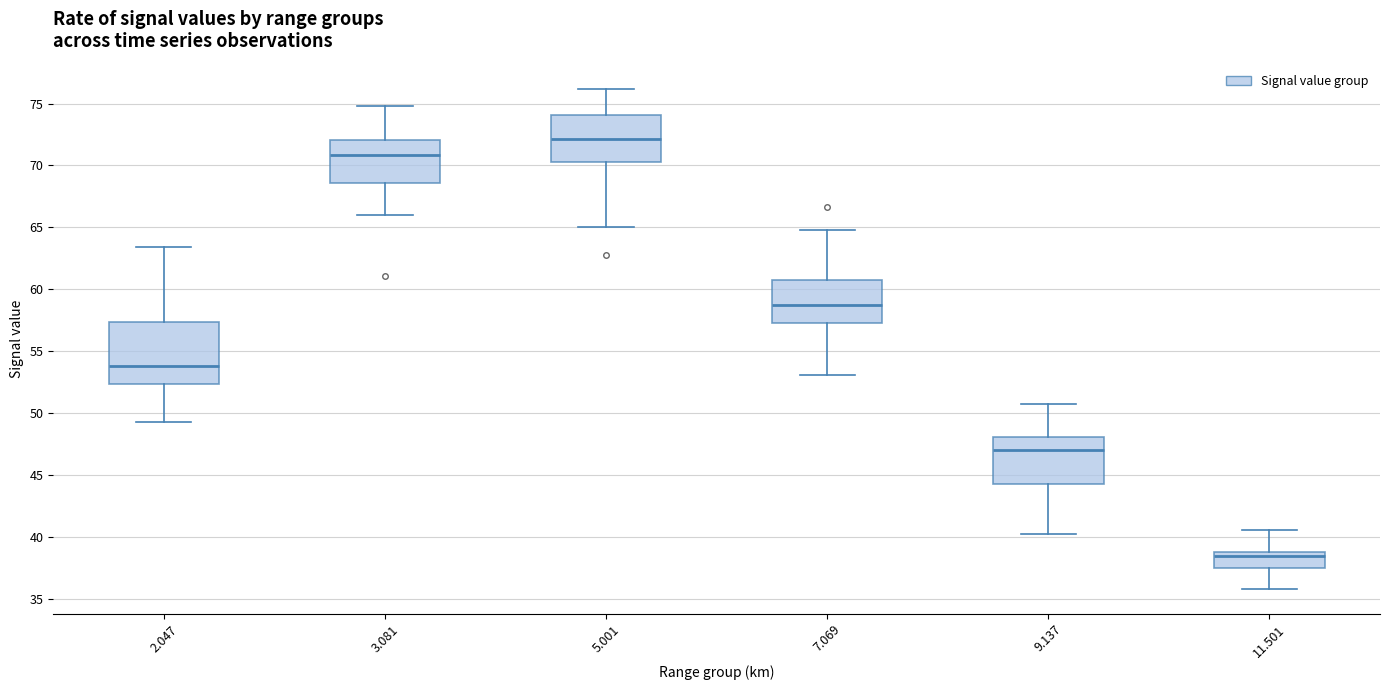

Reading left to right, transcribe this box plot: for each box, give where its median line is, the range the box spans, and where its two whiskers end, as read against the y-axis. The values are not printed on the chart, so give them approximately, as read against the axis.

2.047: median 54.0, box 52.5 to 57.5, whiskers 49.5 to 63.5
3.081: median 71.0, box 68.5 to 72.0, whiskers 66.0 to 75.0
5.001: median 72.0, box 70.5 to 74.0, whiskers 65.0 to 76.0
7.069: median 58.5, box 57.5 to 61.0, whiskers 53.0 to 65.0
9.137: median 47.0, box 44.5 to 48.0, whiskers 40.0 to 50.5
11.501: median 38.5, box 37.5 to 39.0, whiskers 36.0 to 40.5